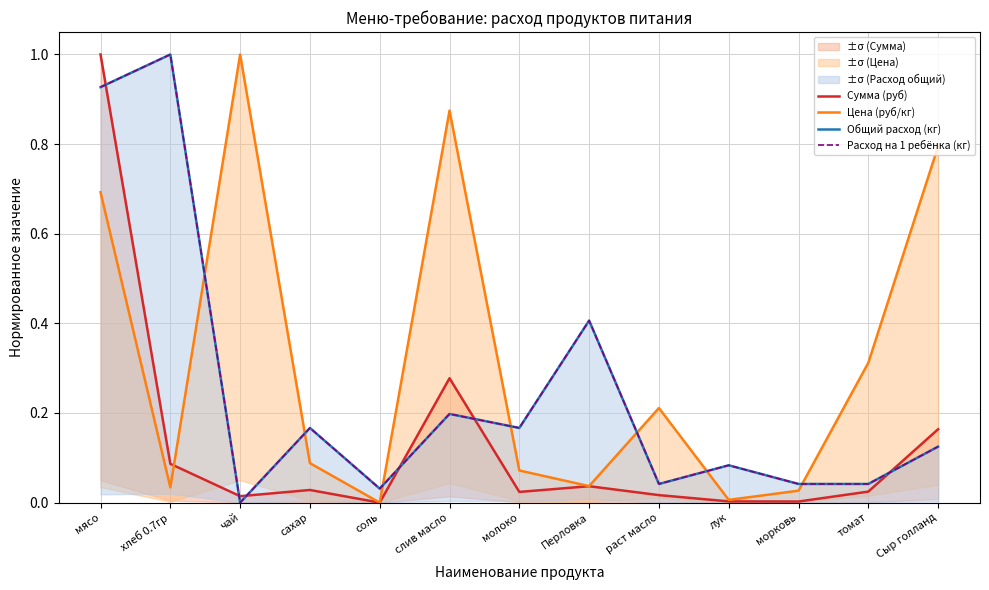

Which series has the largest total across all categories?

Цена (руб/кг)